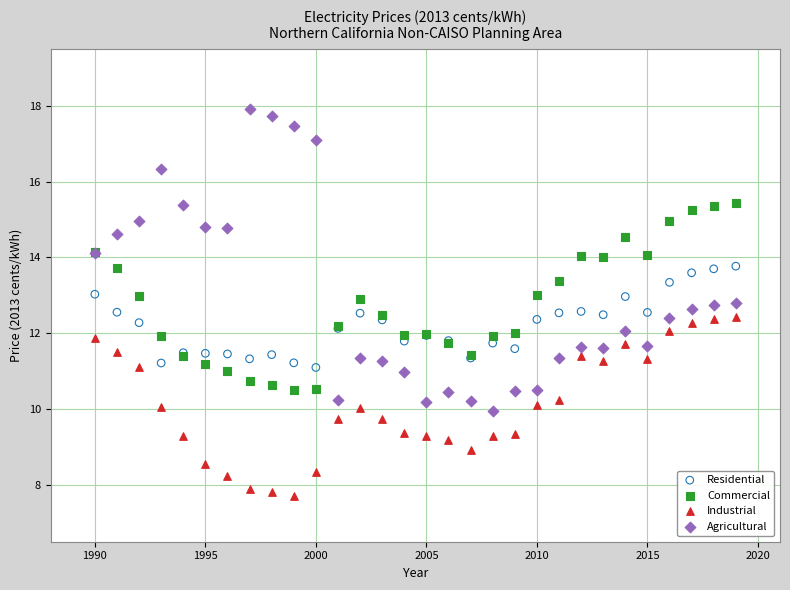

Which series contains the highest Y value?

Agricultural